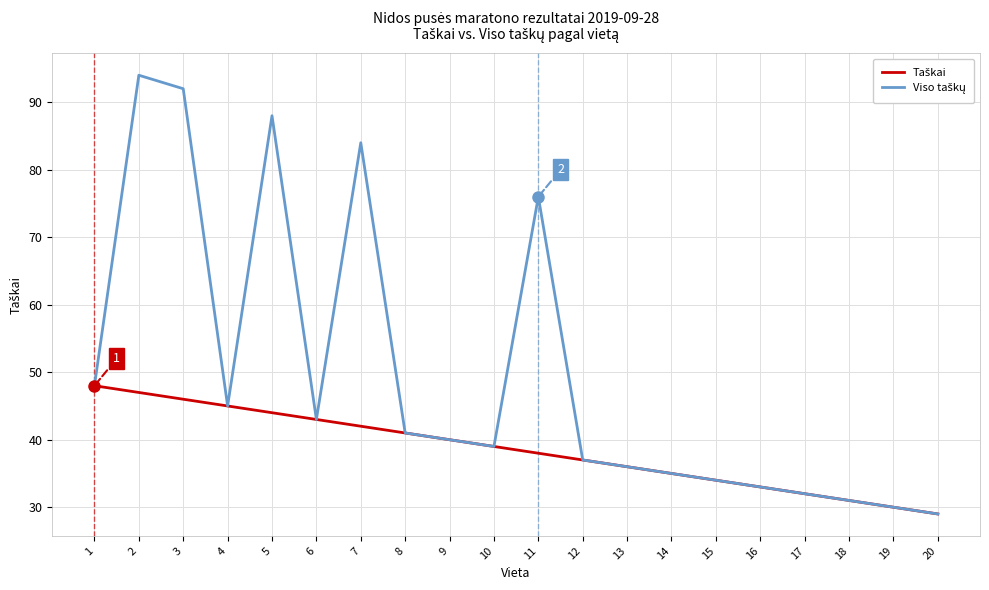

What is the spread (max minus min) of values at 5?

44